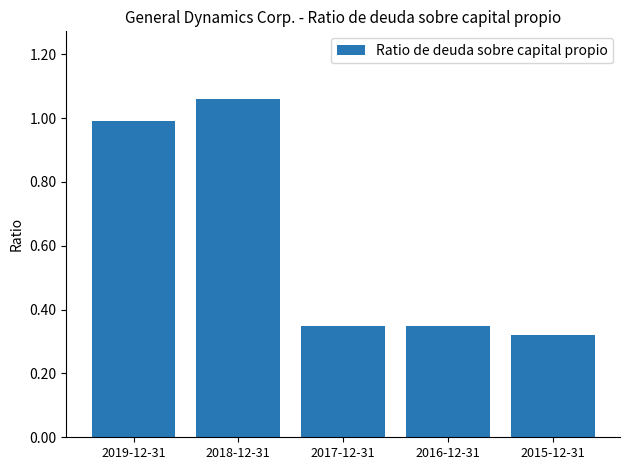

Does the chart contain stacked bars?

No